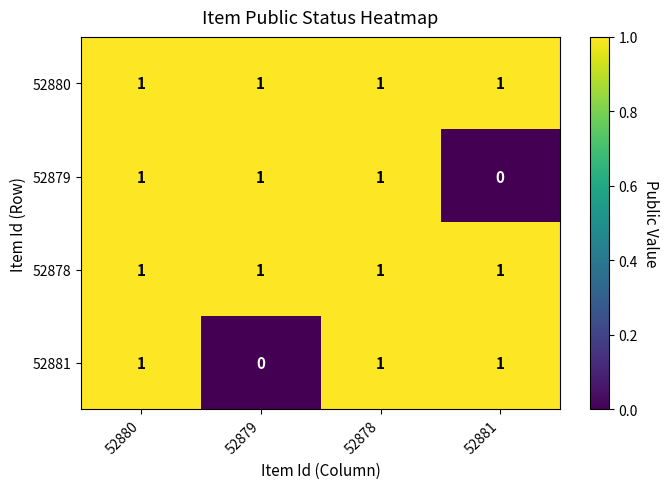

How many categories are shown in the chart?

4